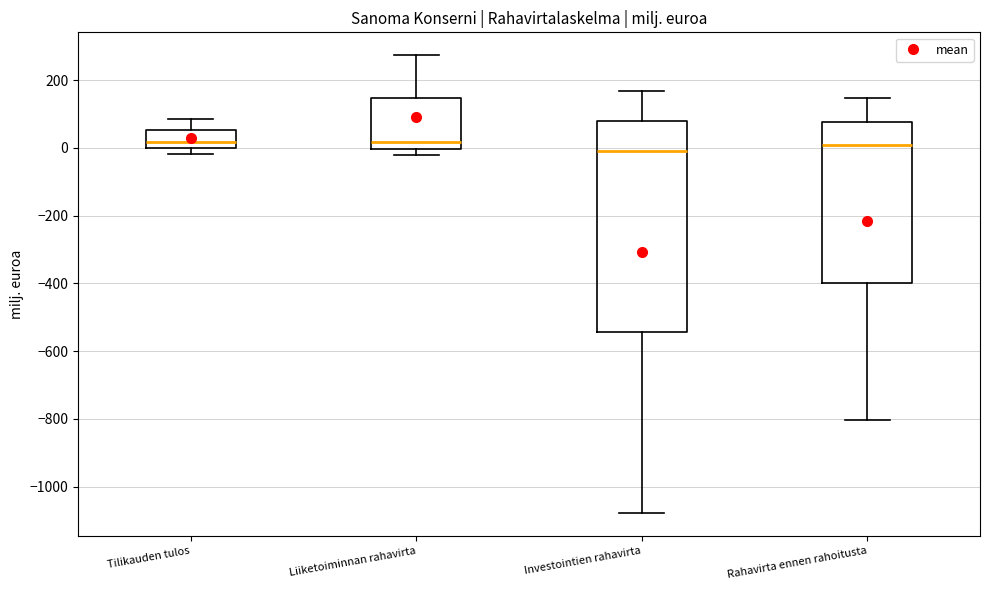

Reading left to right, transcribe this box plot: for each box, give where its median line is, the range the box spans, and where its two whiskers end, as read against the y-axis. The values are not printed on the chart, so give them approximately, as read against the axis.

Tilikauden tulos: median 20, box 0 to 60, whiskers -20 to 80
Liiketoiminnan rahavirta: median 20, box 0 to 140, whiskers -20 to 280
Investointien rahavirta: median 0, box -540 to 80, whiskers -1080 to 160
Rahavirta ennen rahoitusta: median 0, box -400 to 80, whiskers -800 to 140